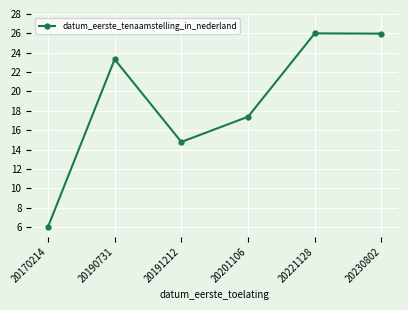

True or false: the data shows 38.7 at 20190731.

False